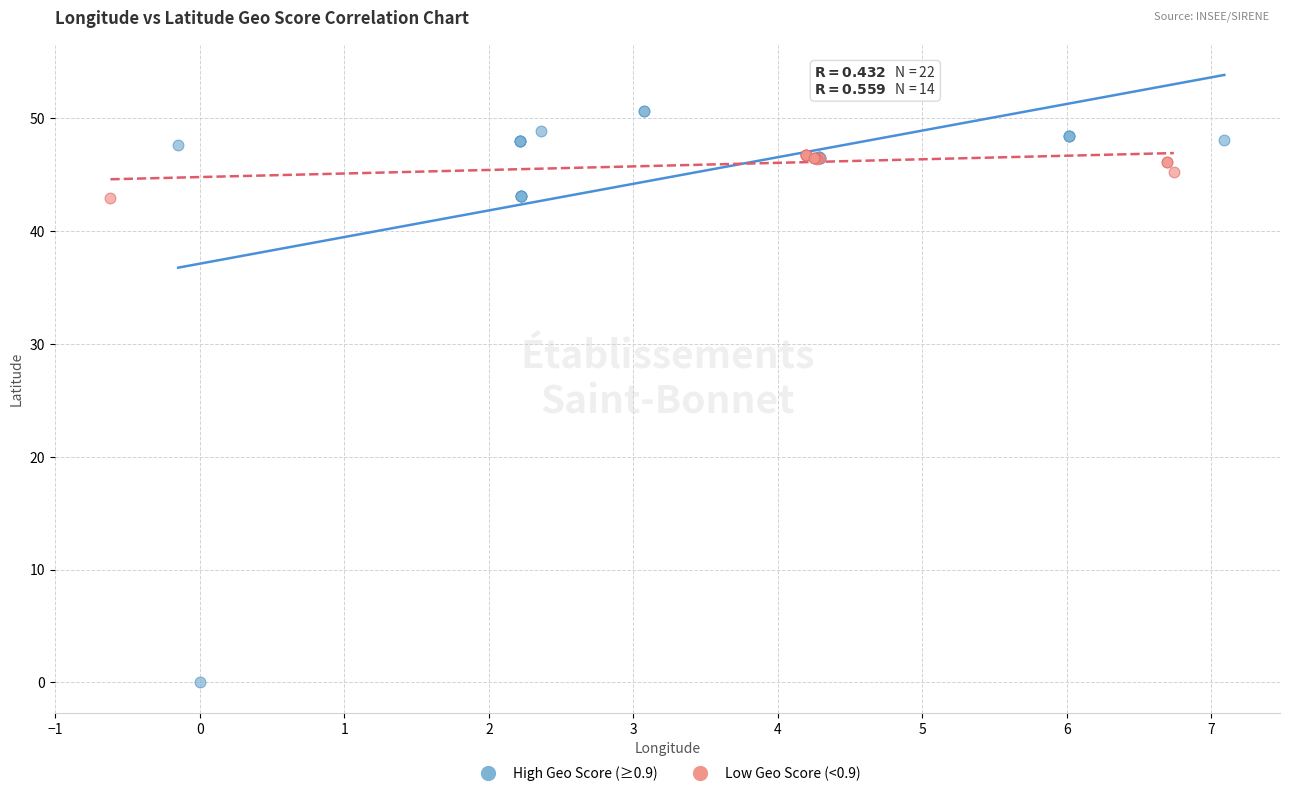

Which series has the widest spread of Y values?

High Geo Score (≥0.9)